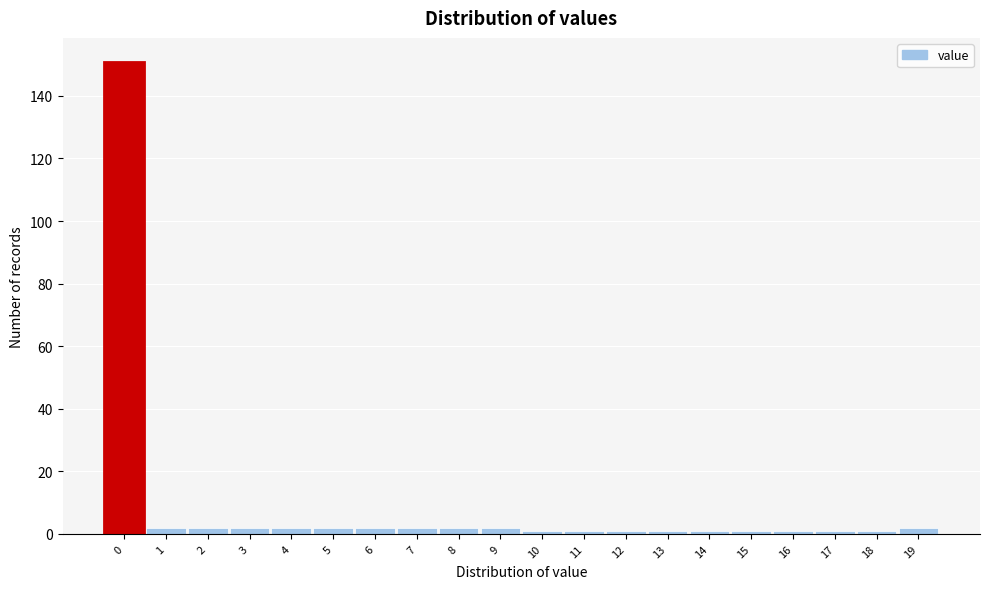

Reading right to left, transcribe all the data shown in this chart.

2	1	1	1	1	1	1	1	1	1	2	2	2	2	2	2	2	2	2	151